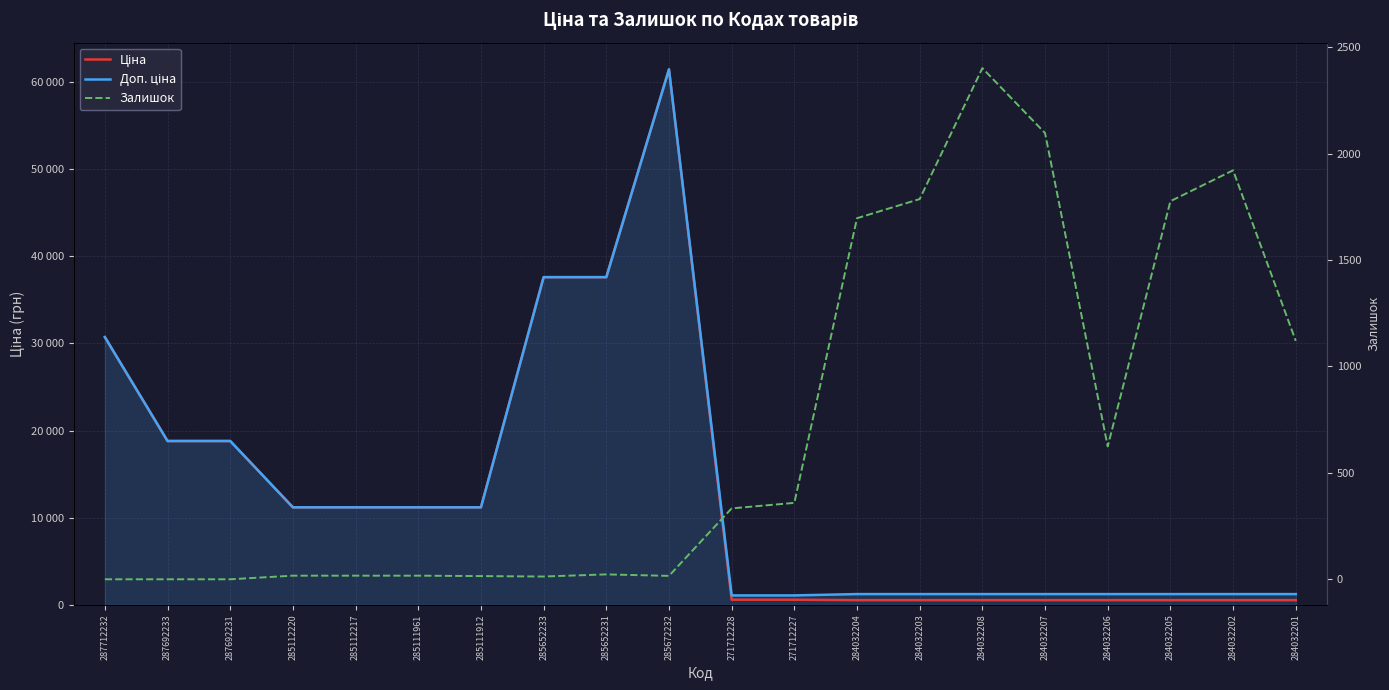

Is the value of Залишок at 271712228 greater than the value of Доп. ціна at 285111961?

No